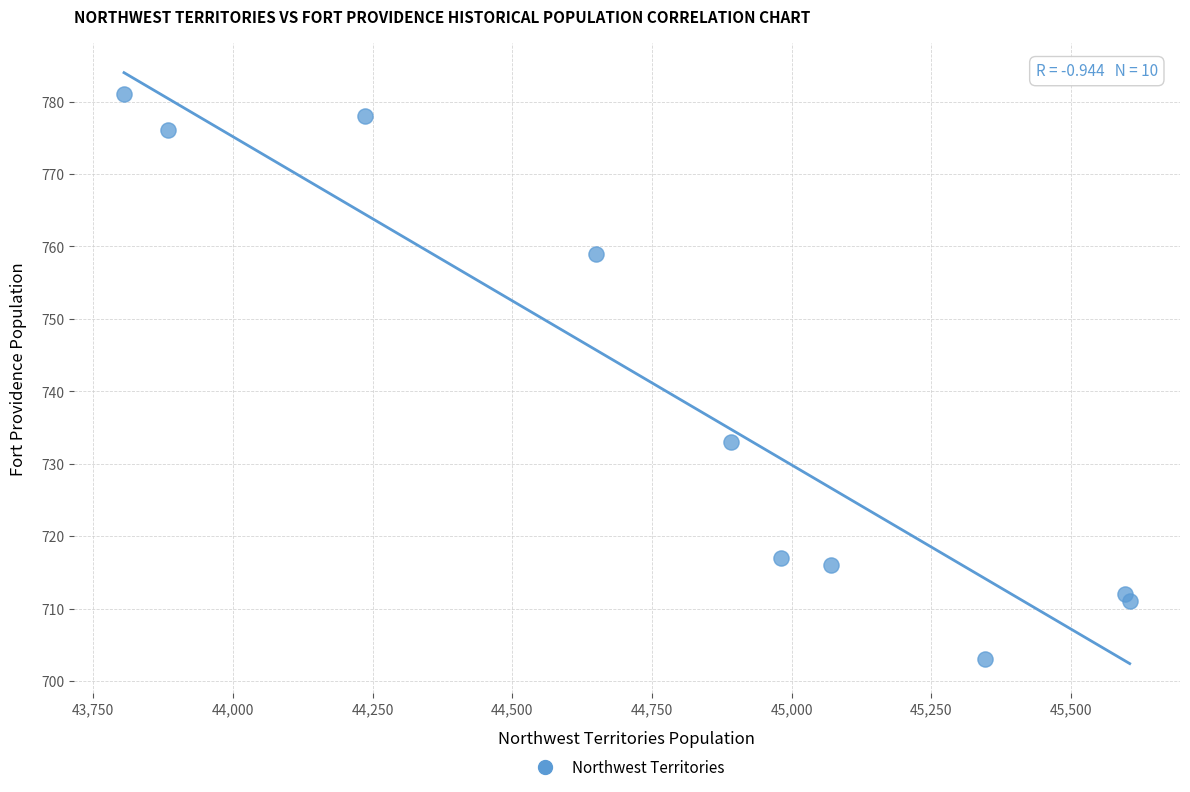

What Y value in the scatter plot is closest to 742?

733